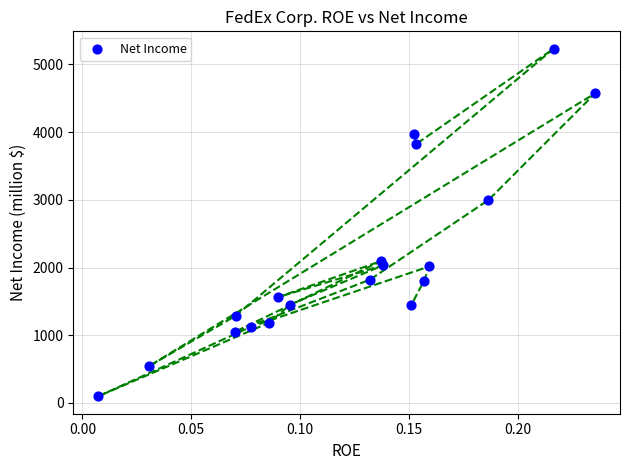

What is the range of Y values (max minus min)?

5133